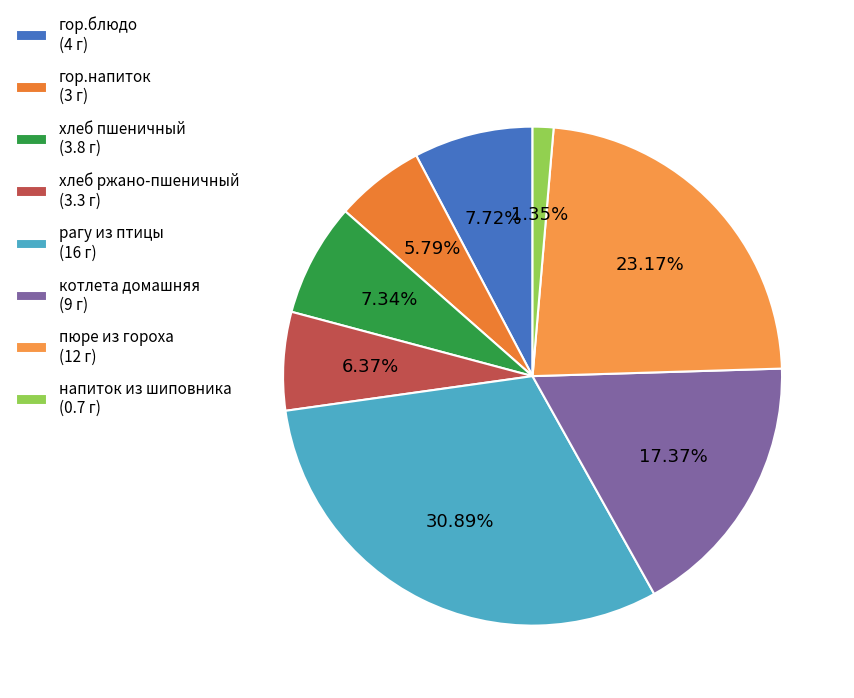

What is the smallest slice in the pie chart?

напиток из шиповника (0.7 г)